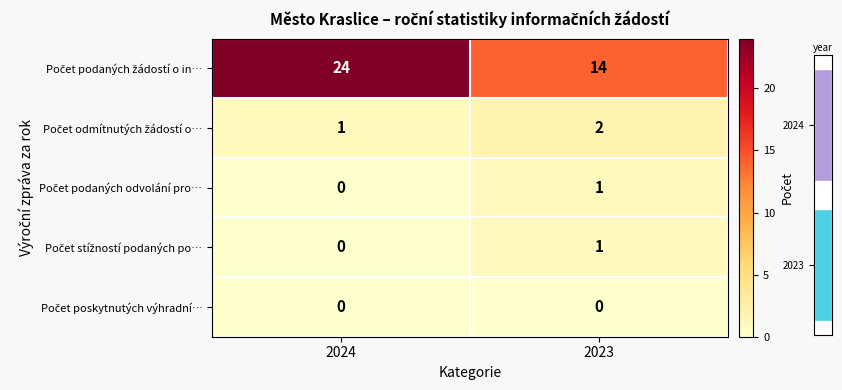

What is the sum of the Počet odmítnutých žádostí o… values at 2023 and 2024?

3